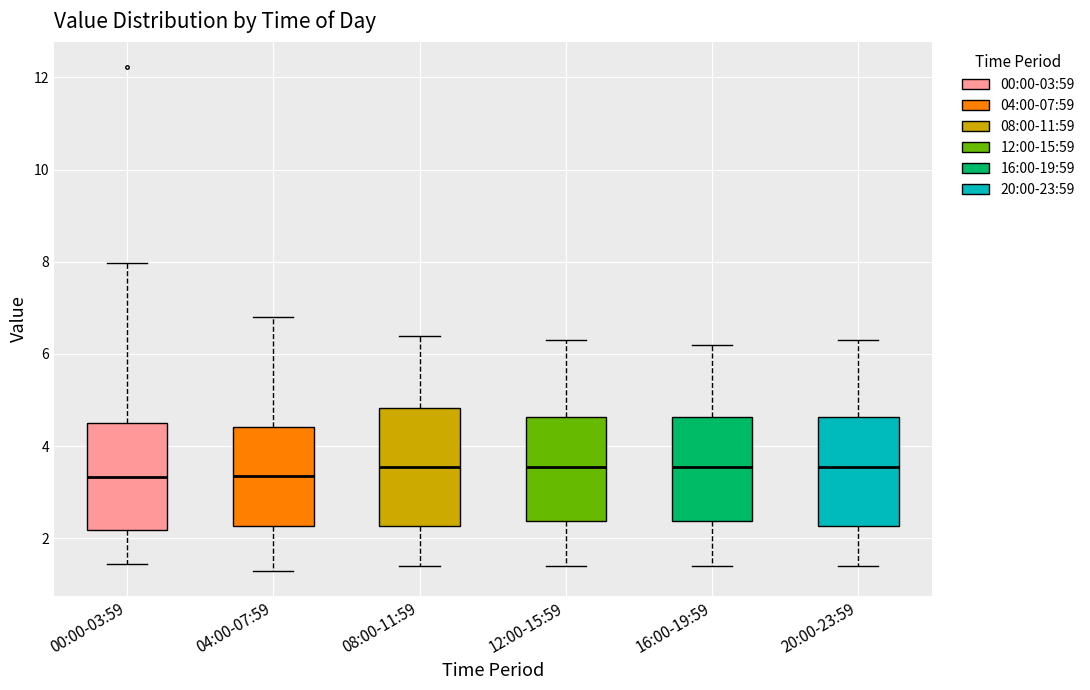

Reading left to right, read every box against the y-axis: the position of its median line, the range the box covers, and the ends of its whiskers. The values are not printed on the chart, so give them approximately, as read against the axis.

00:00-03:59: median 3.4, box 2.2 to 4.6, whiskers 1.4 to 8.0
04:00-07:59: median 3.4, box 2.2 to 4.4, whiskers 1.4 to 6.8
08:00-11:59: median 3.6, box 2.2 to 4.8, whiskers 1.4 to 6.4
12:00-15:59: median 3.6, box 2.4 to 4.6, whiskers 1.4 to 6.4
16:00-19:59: median 3.6, box 2.4 to 4.6, whiskers 1.4 to 6.2
20:00-23:59: median 3.6, box 2.2 to 4.6, whiskers 1.4 to 6.4